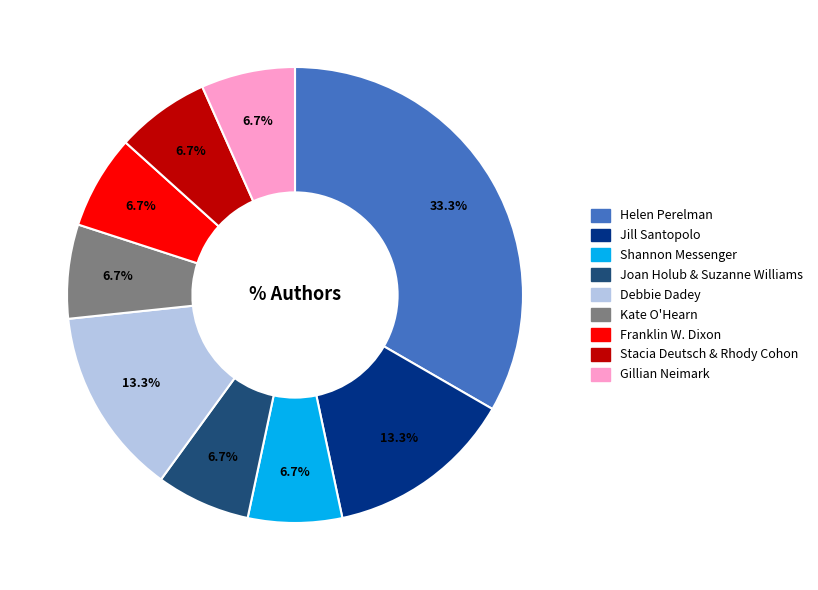

The Jill Santopolo slice represents 13% of the pie. True or false?

True